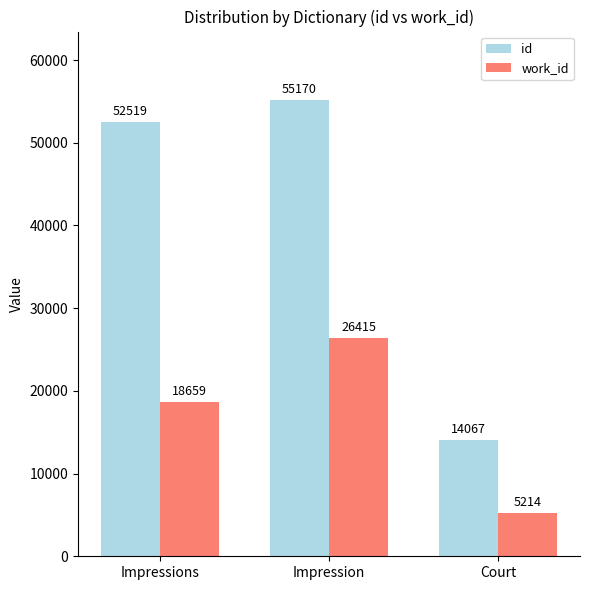

Rank the series by their maximum value, from highest to lowest.

id, work_id